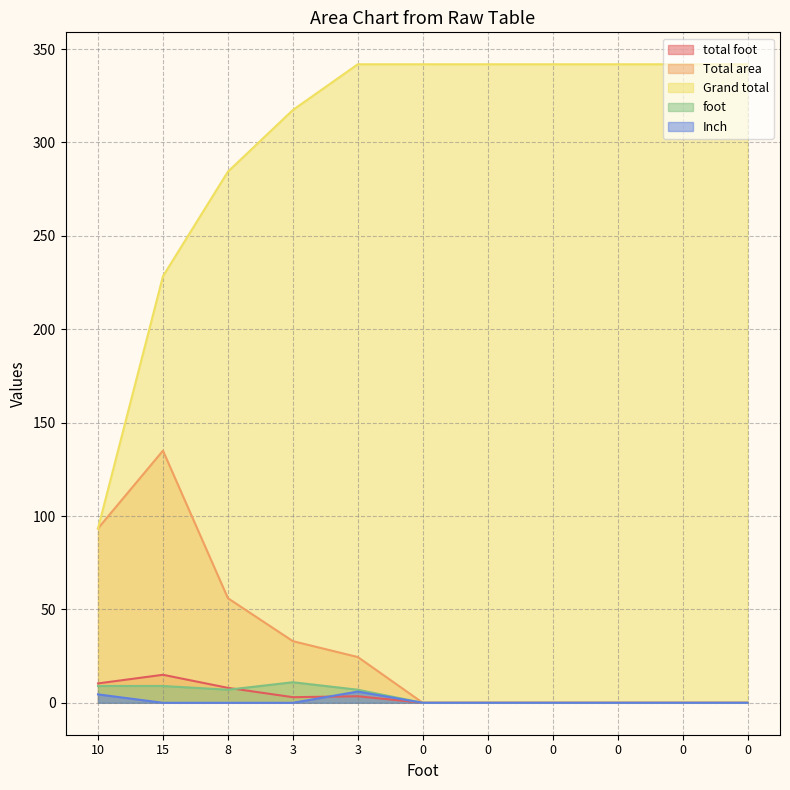

List the labels in order of Inch value, largest first.

3, 10, 15, 8, 3, 0, 0, 0, 0, 0, 0